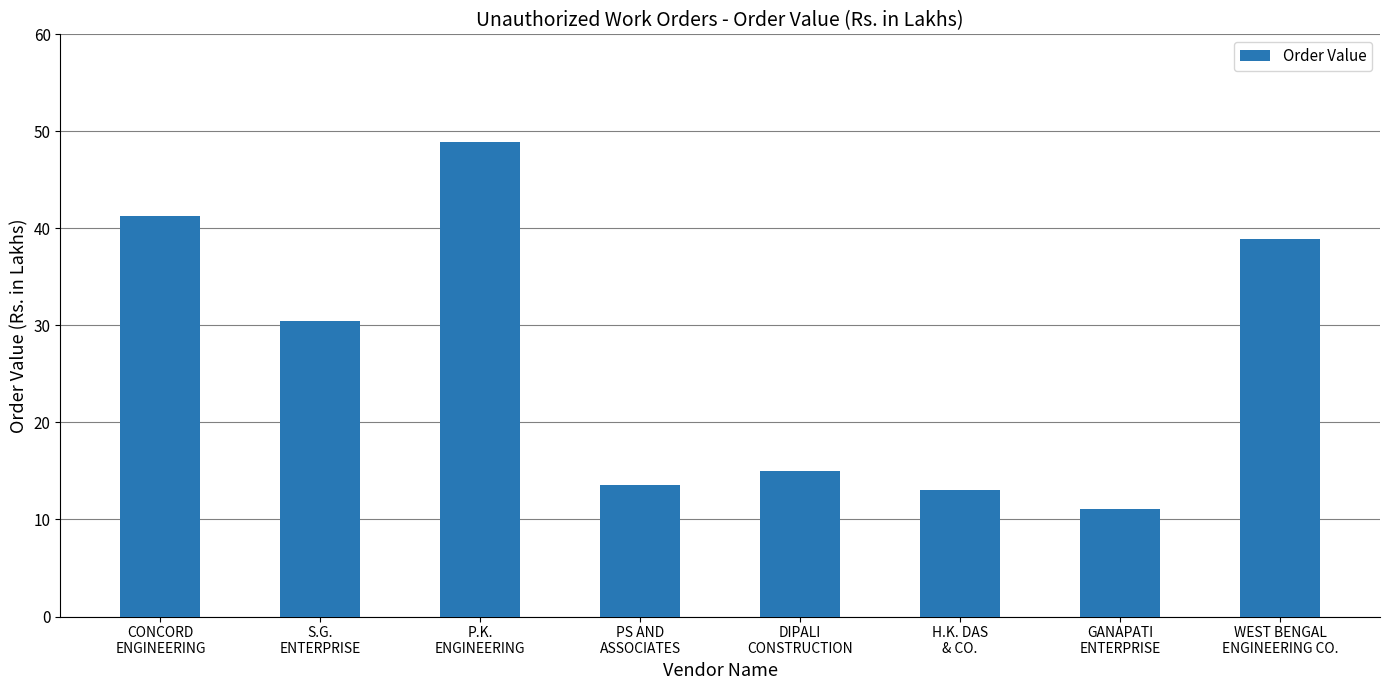

What is the change in value from P.K.
ENGINEERING to WEST BENGAL
ENGINEERING CO.?

-10.0